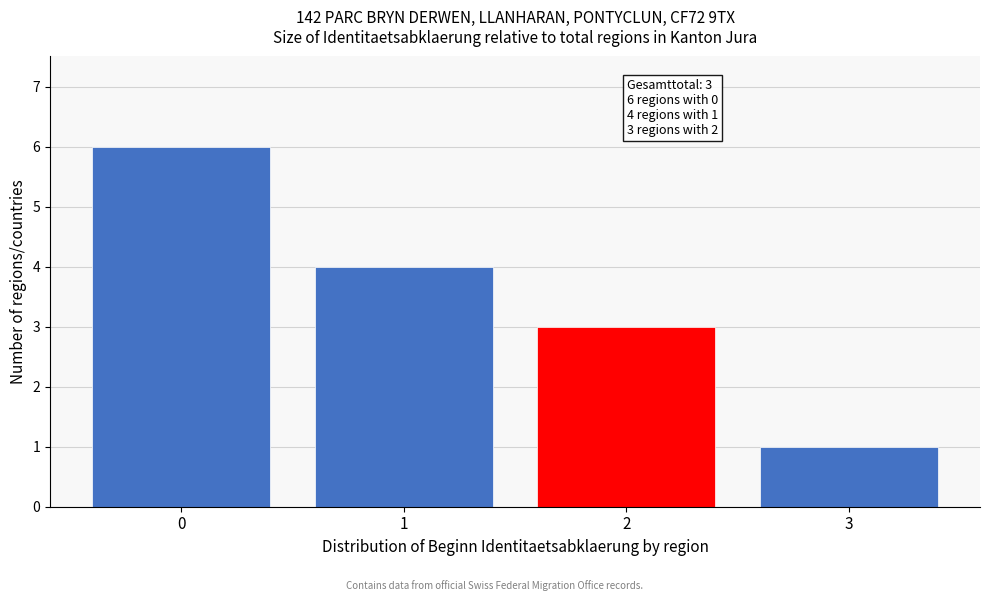

Reading right to left, what are all the values shown in this chart?

3=1	2=3	1=4	0=6